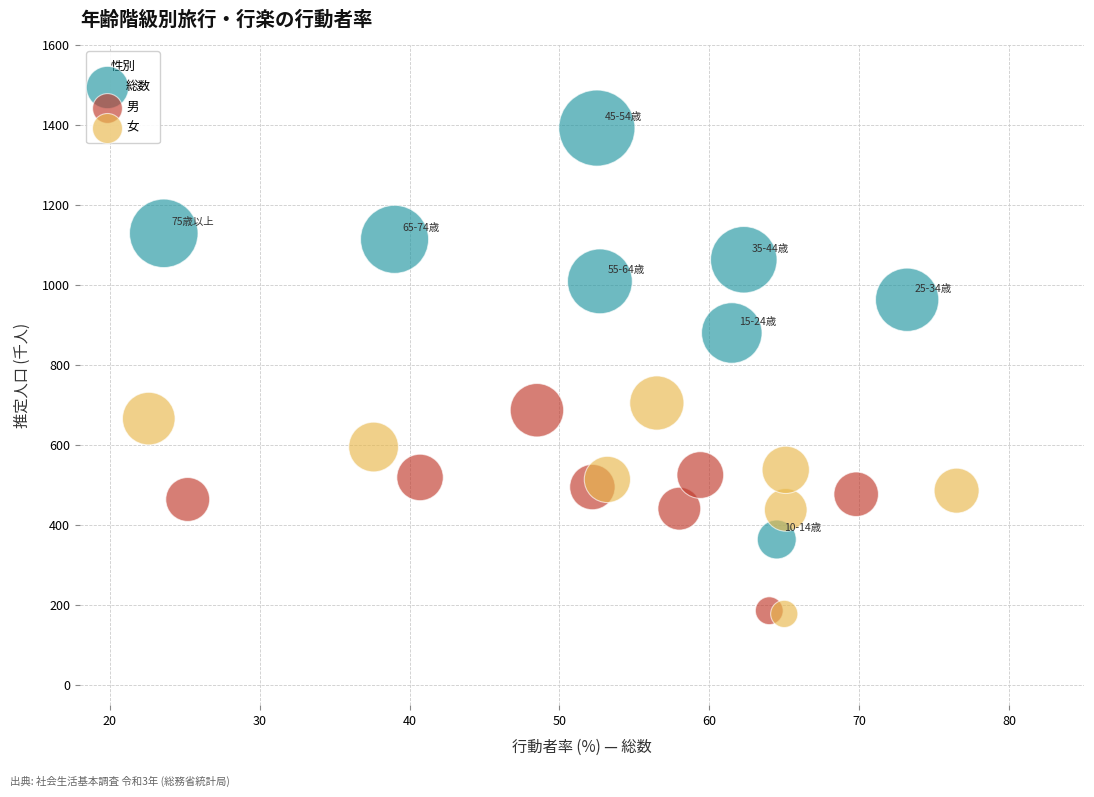

Which series has the widest spread of Y values?

総数